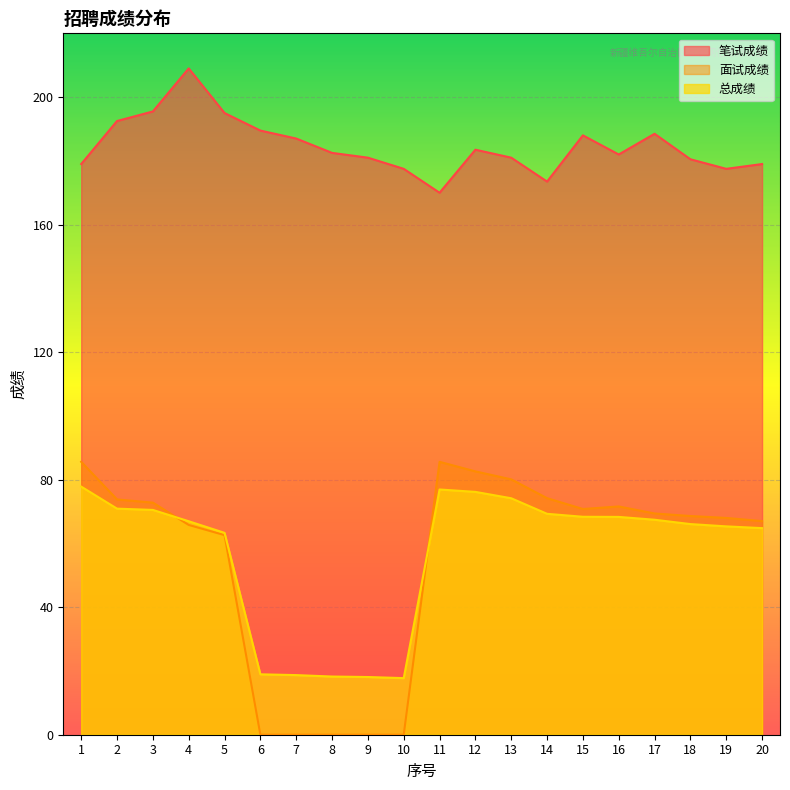

List the labels in order of 面试成绩 value, largest first.

1, 11, 12, 13, 14, 2, 3, 16, 15, 17, 18, 19, 20, 4, 5, 6, 7, 8, 9, 10